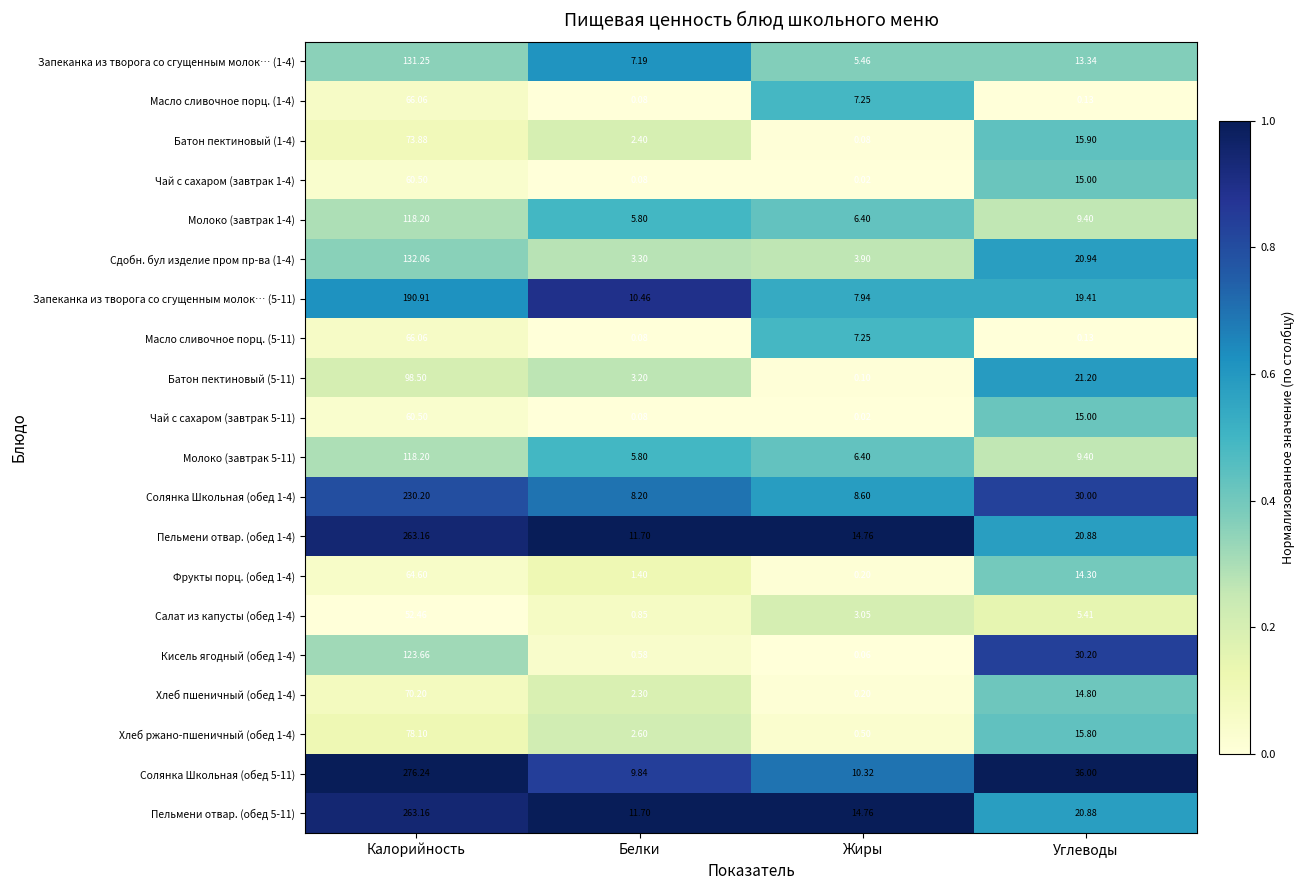

Which series has the largest range (max minus min)?

Солянка Школьная (обед 5-11)